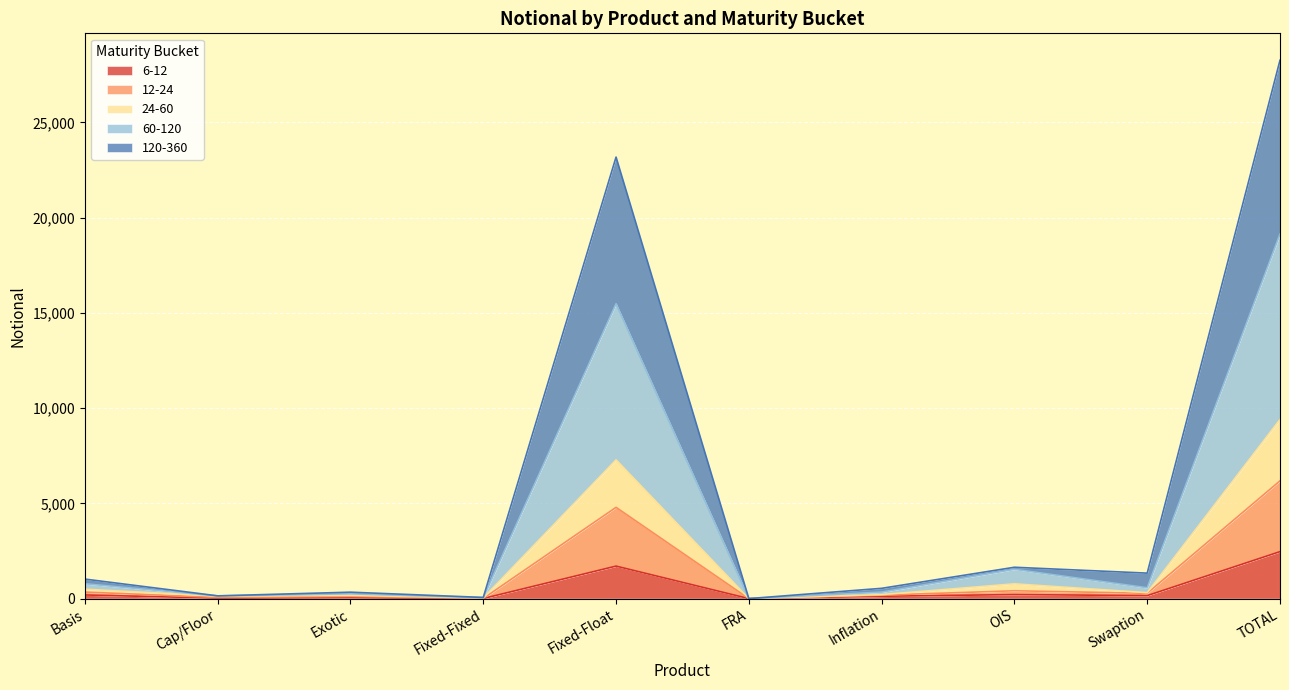

What is the spread (max minus min) of values at Inflation?

416